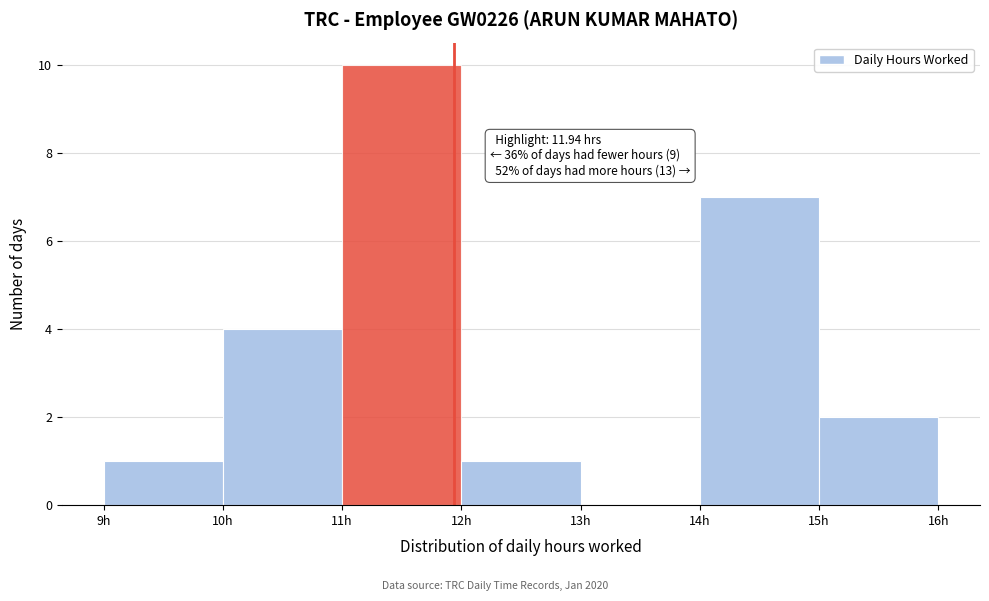

Which range on the x-axis has the tallest bar?

11 to 12